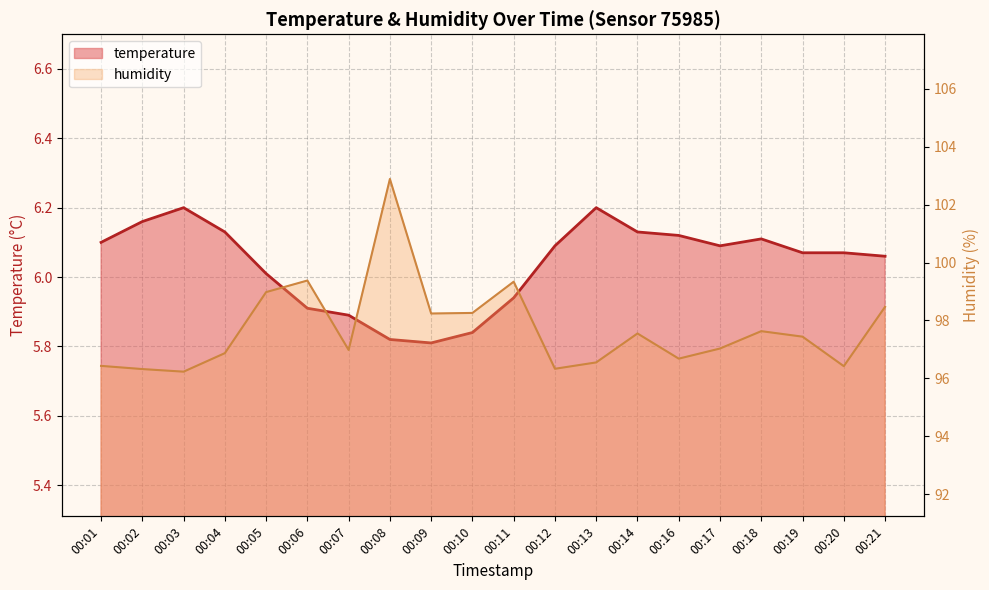

Reading left to right, list all the values displayed in this chart.

temperature: 6.1	6.2	6.2	6.1	6.0	5.9	5.9	5.8	5.8	5.8	5.9	6.1	6.2	6.1	6.1	6.1	6.1	6.1	6.1	6.1
humidity: 96.4	96.3	96.2	96.9	99.0	99.4	97.0	102.9	98.2	98.3	99.3	96.3	96.5	97.5	96.7	97.0	97.6	97.4	96.4	98.5